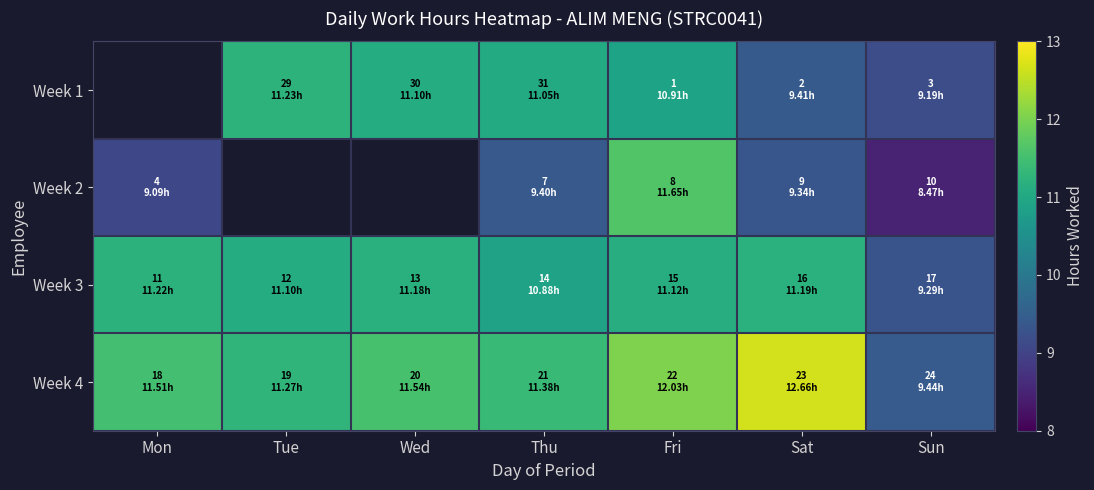

Between Sun and Mon, which is larger?

Mon